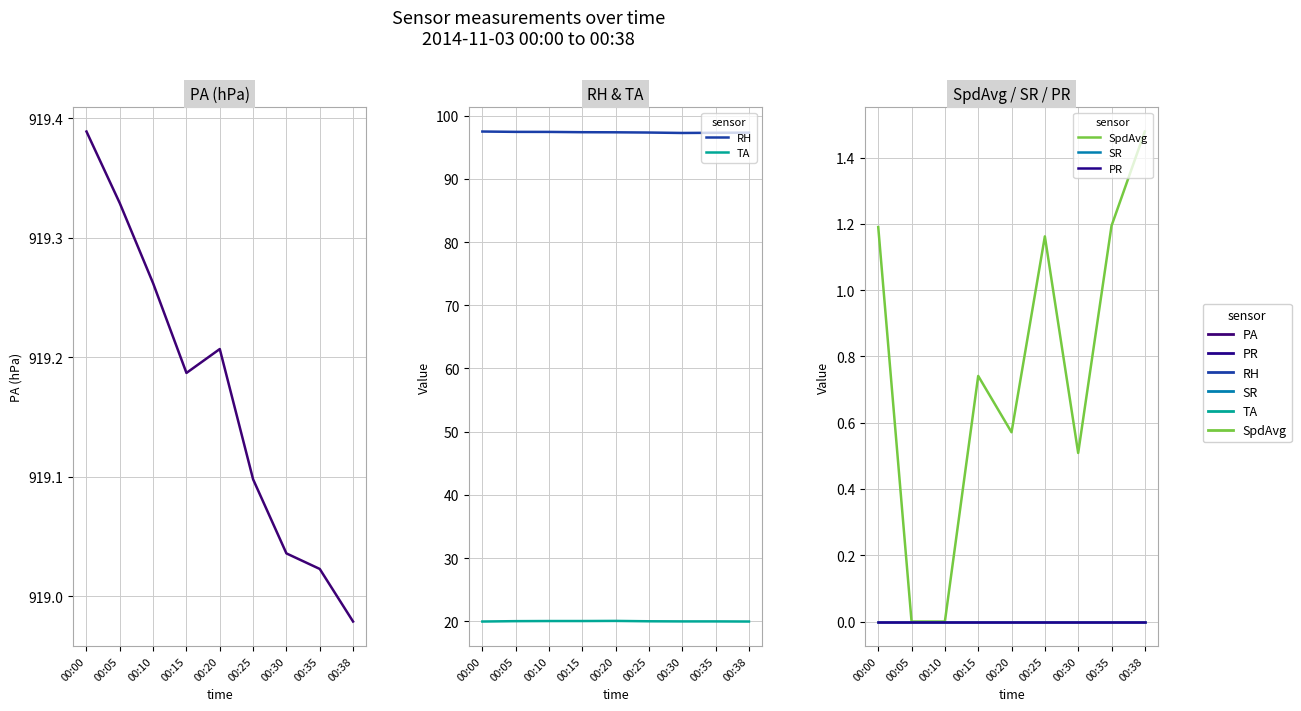

How many SpdAvg values are between 0 and 1?

5